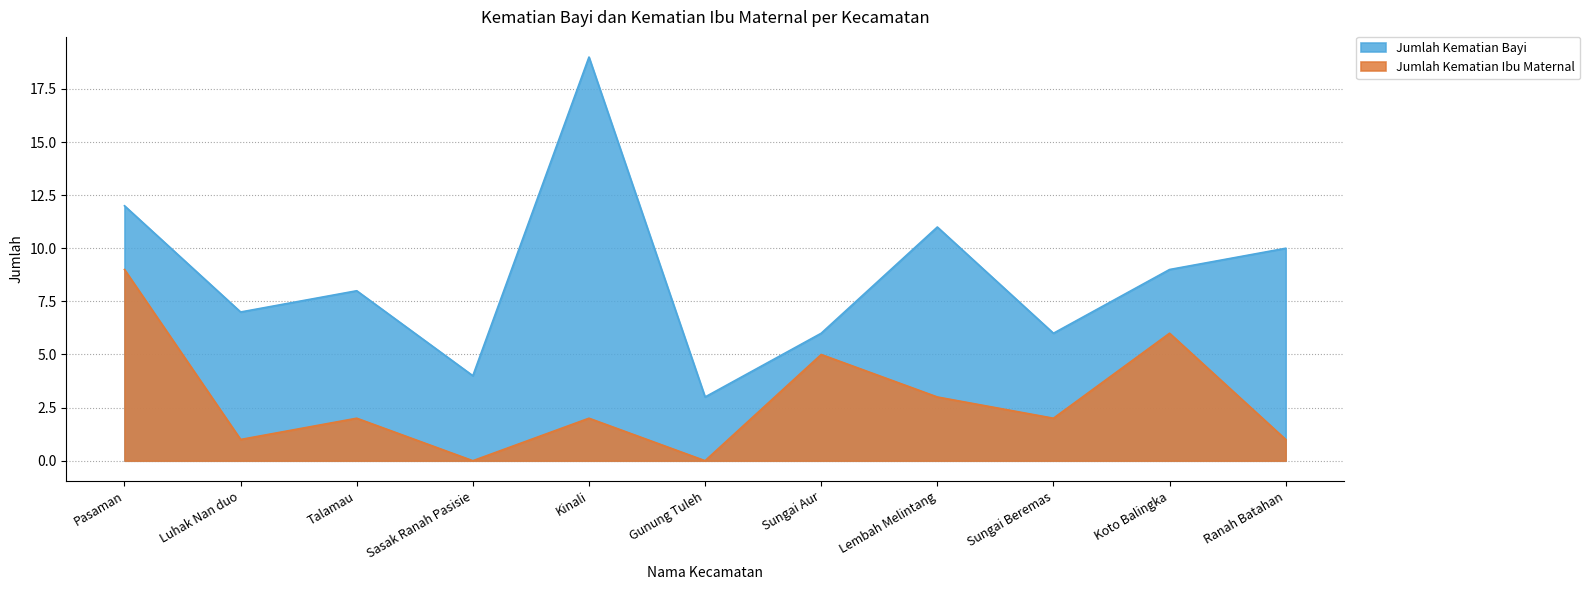

Does the chart display data point markers on the line(s)?

No